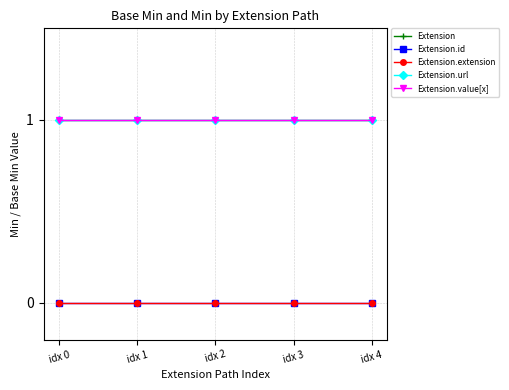

Between idx 0 and idx 4, which is larger?

idx 0